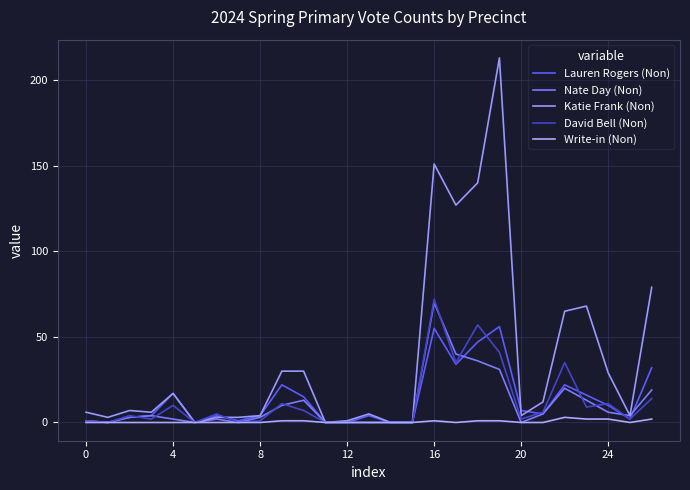

How many lines are shown in the chart?

5